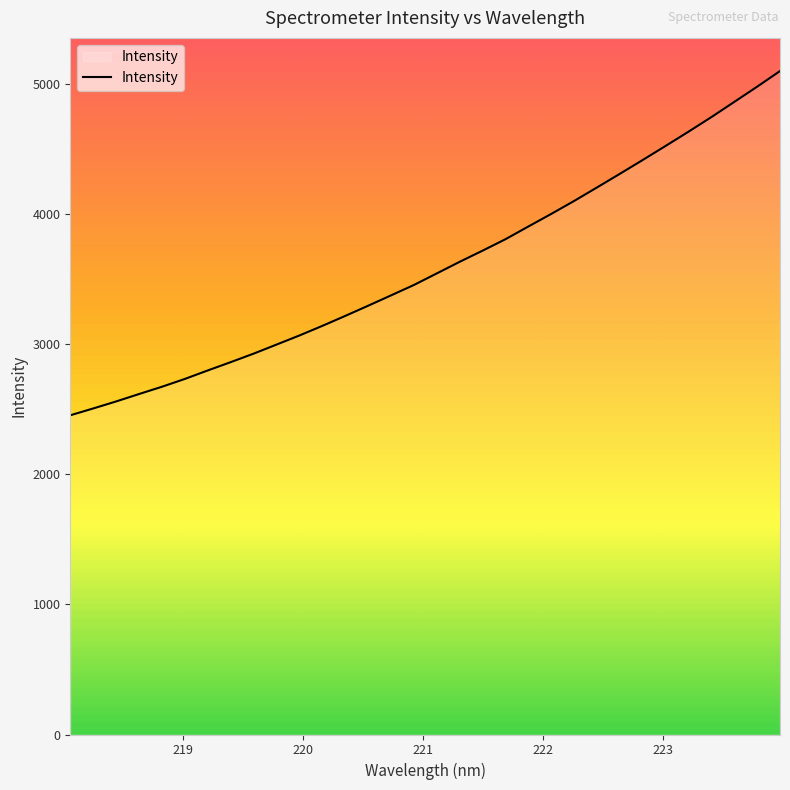

What is the maximum value for Intensity?

5102.0